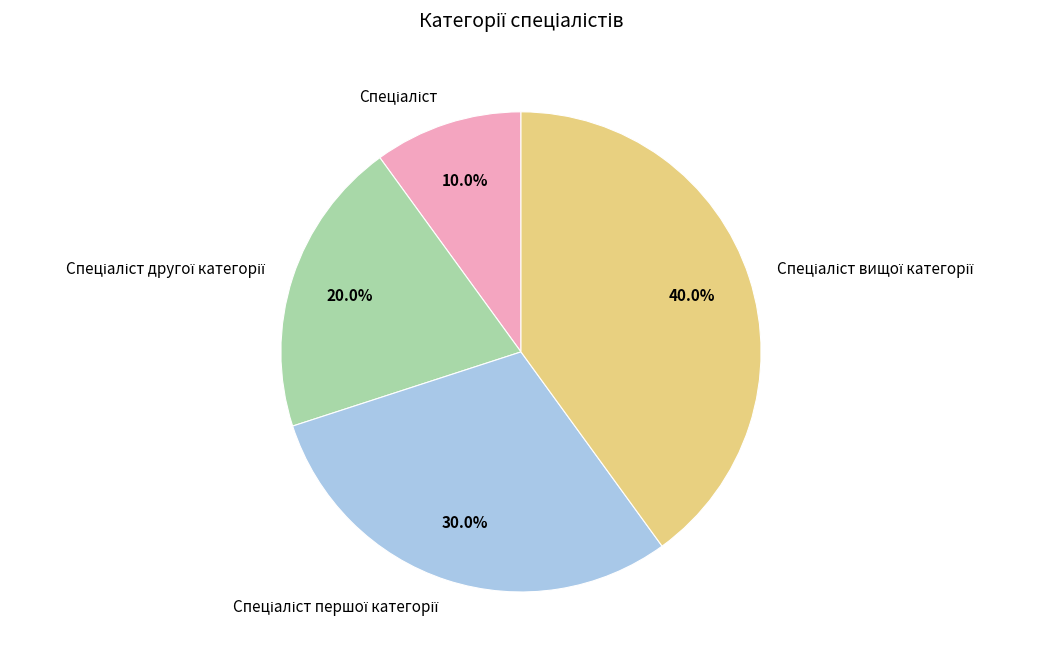

Does any single category account for the majority?

No